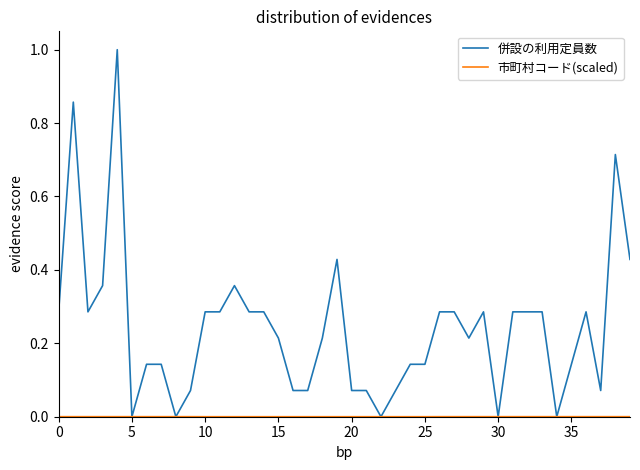

Which series has the largest total across all categories?

併設の利用定員数